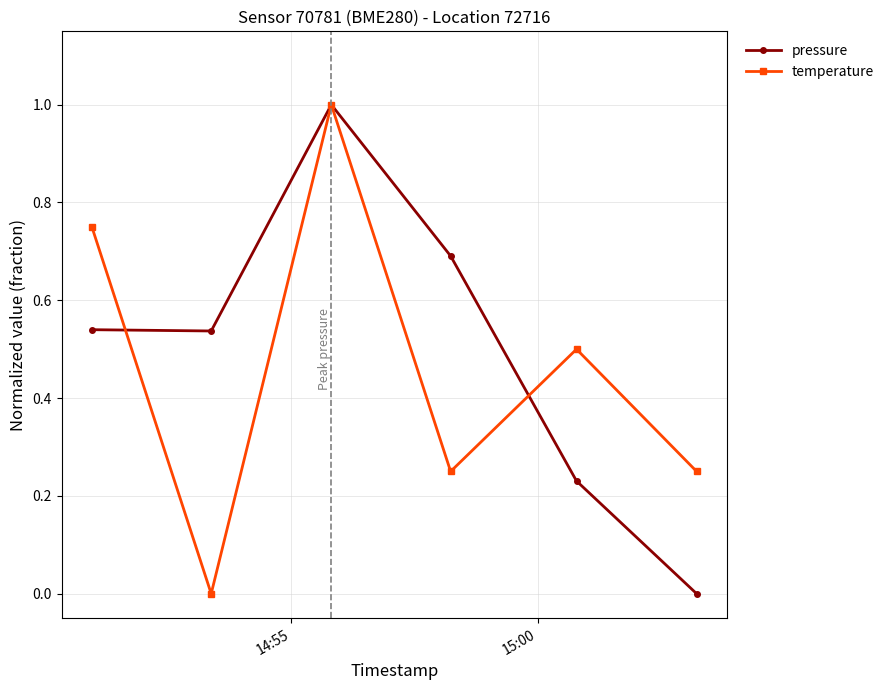

True or false: pressure has more than 2 interior local peaks.

False